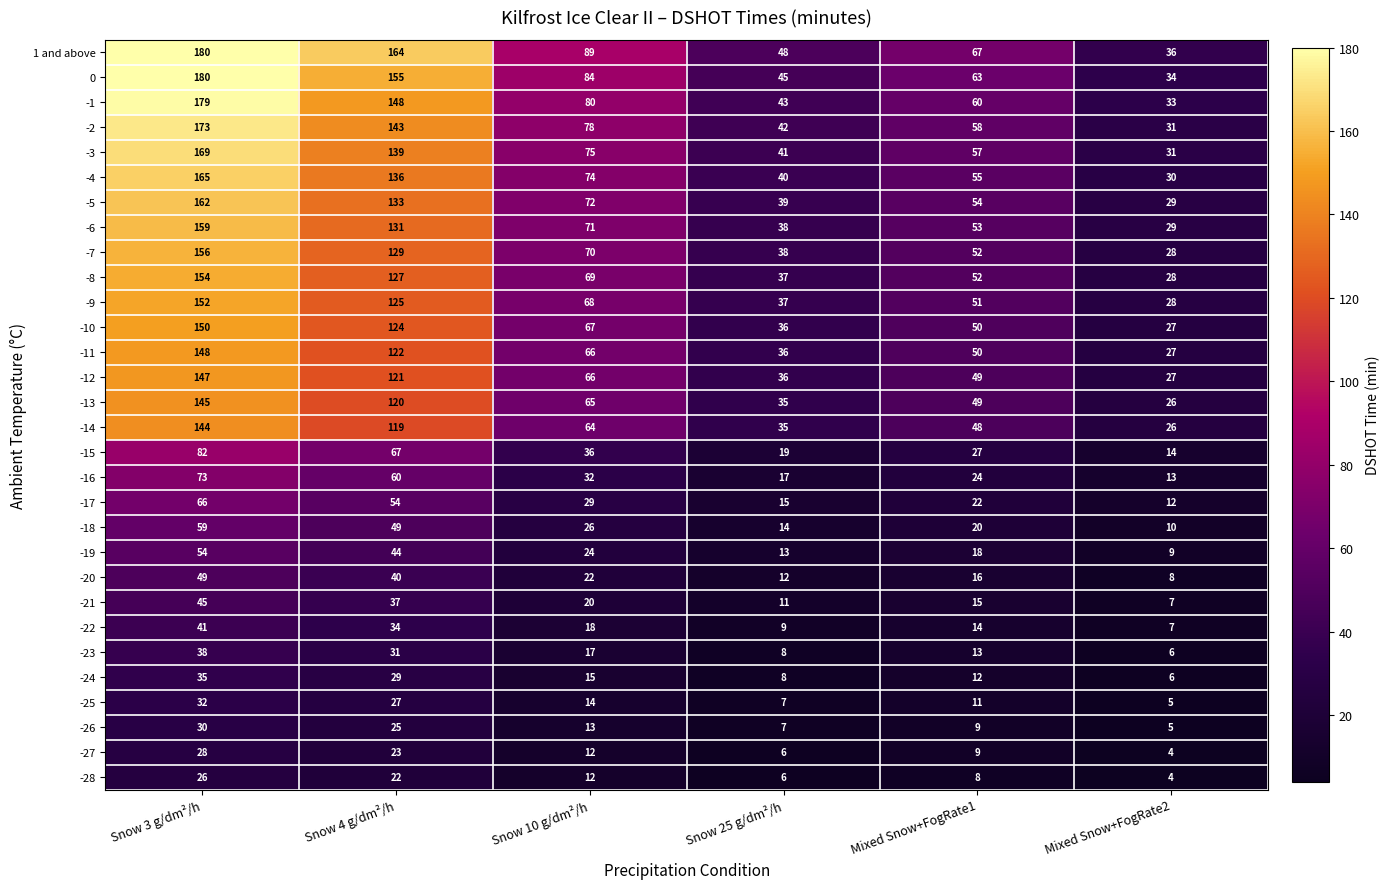

What is the greatest value displayed?

180